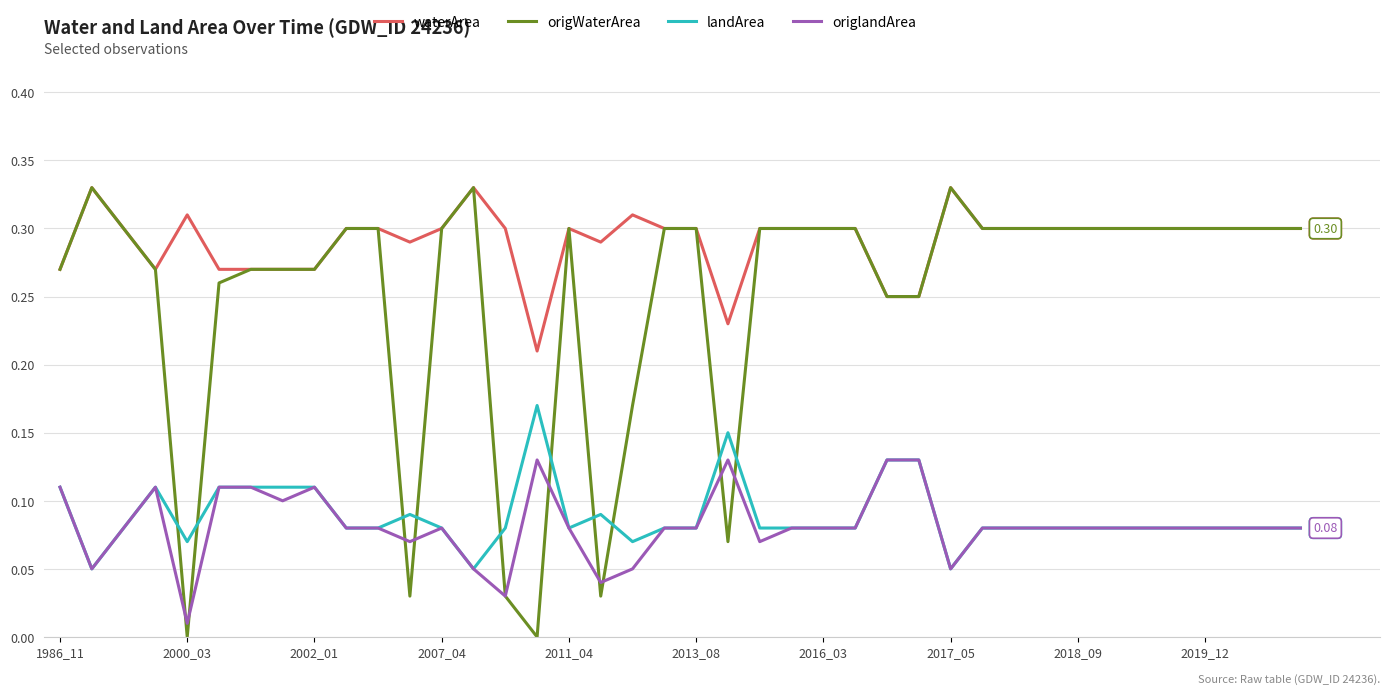

Which series ends up on top after the final intersection of origWaterArea and origlandArea?

origWaterArea